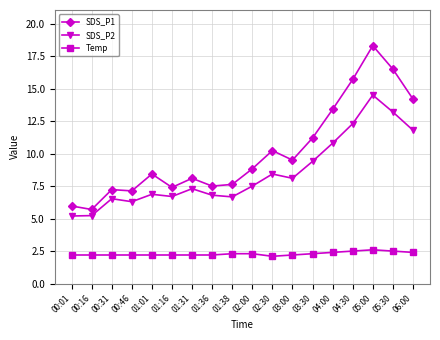

True or false: Temp and SDS_P1 cross at least once.

False